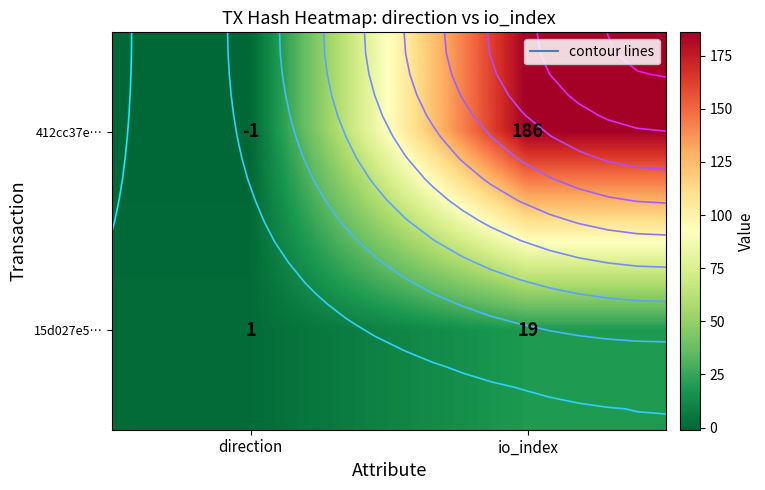

At which category is the sum across all series the highest?

io_index